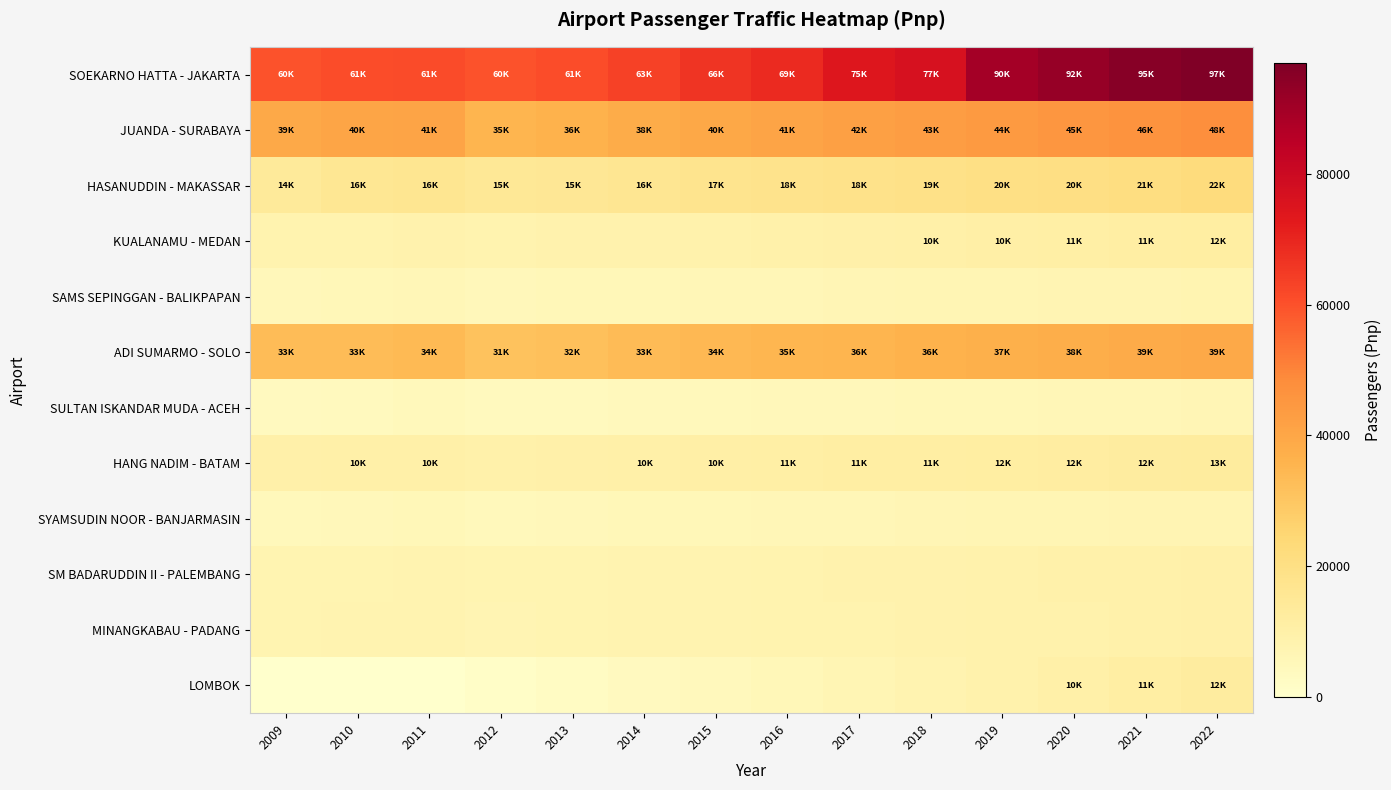

What is the total value across all series at 2019?

258508